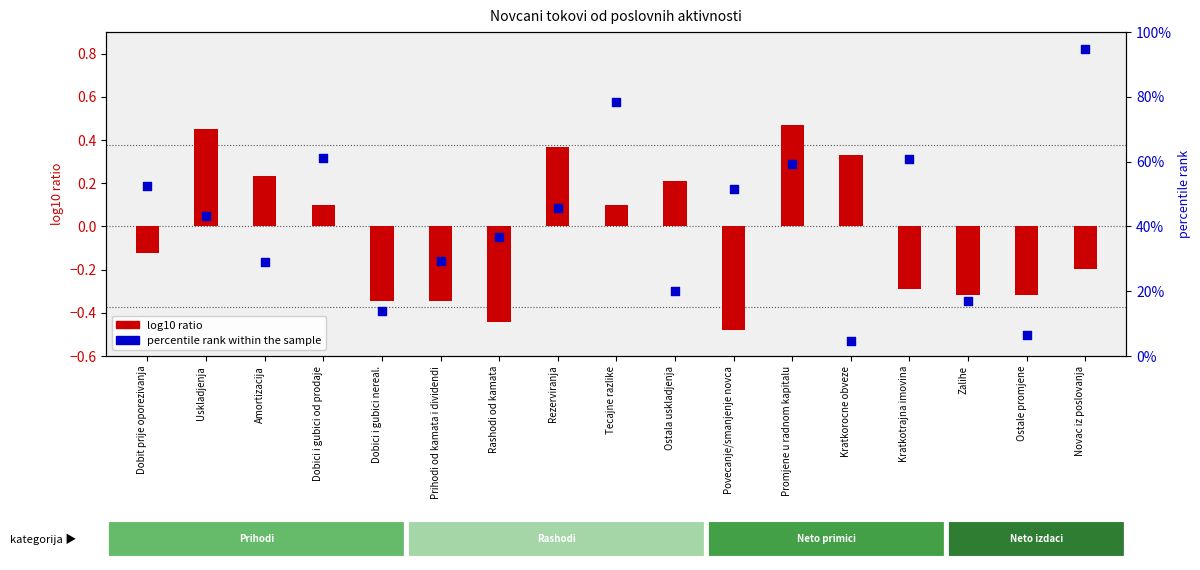

Which series reaches the minimum Y coordinate?

log10 ratio